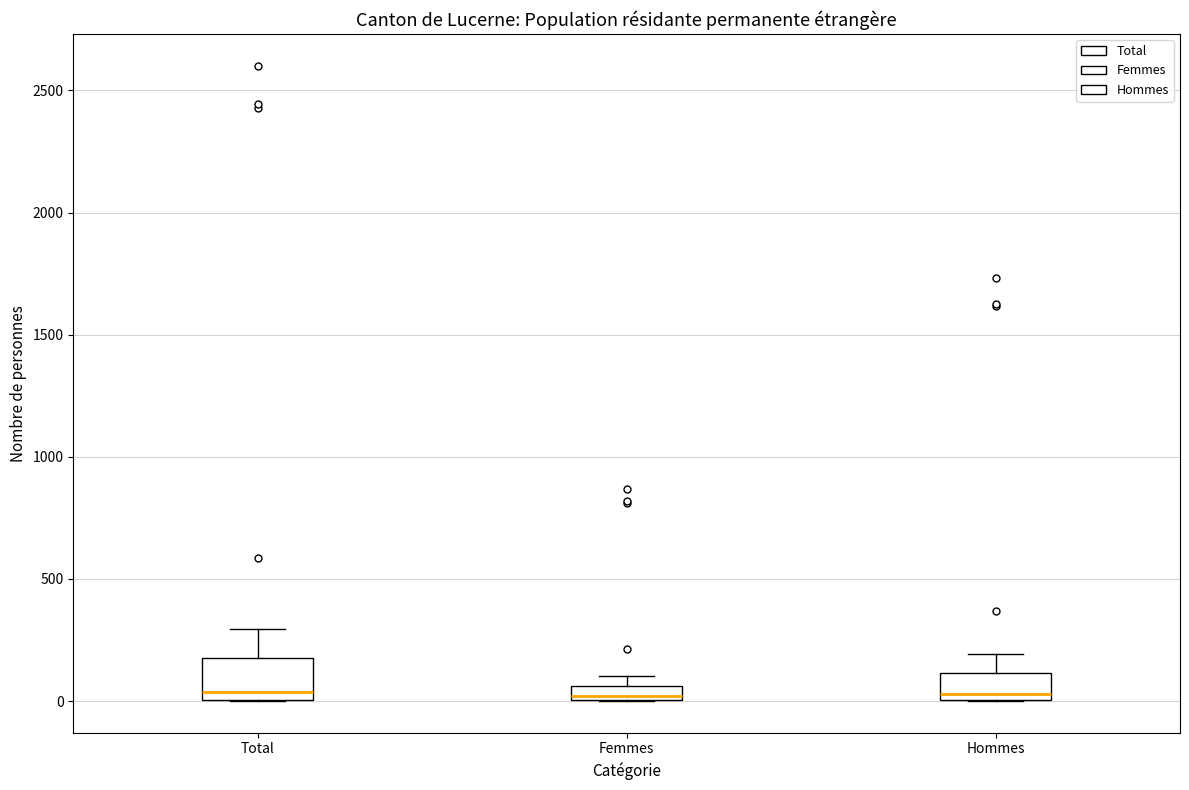

Where is the lower edge of the box for Femmes on the y-axis? The values are not printed on the chart, so give them approximately, as read against the axis.

0